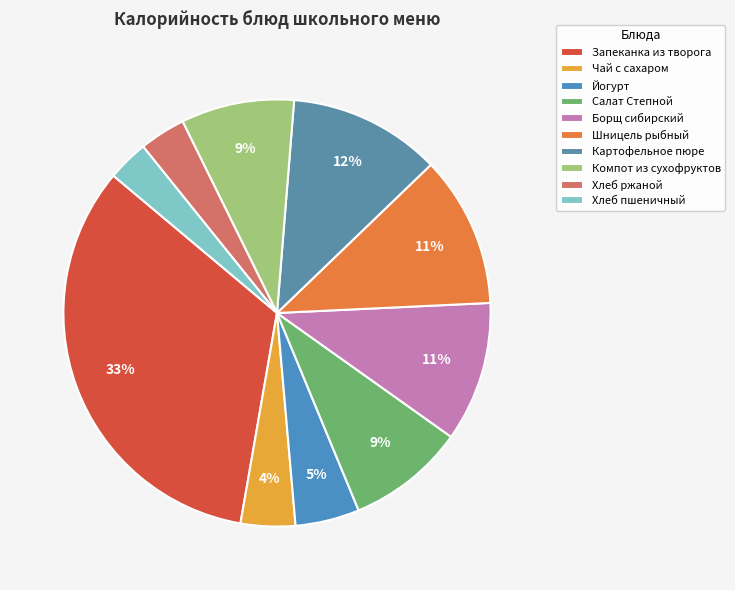

Which category has the biggest portion of the pie?

Запеканка из творога